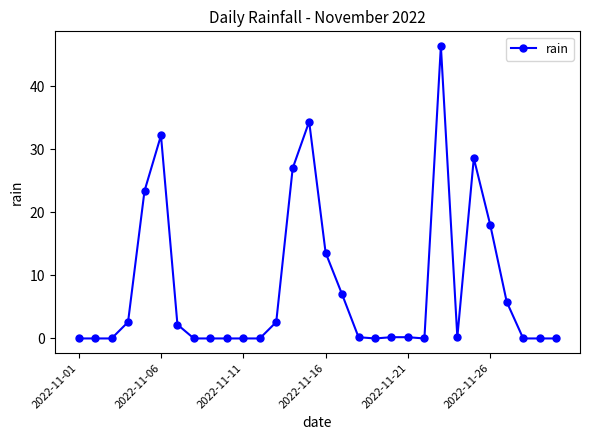

What is the greatest value displayed?

46.4